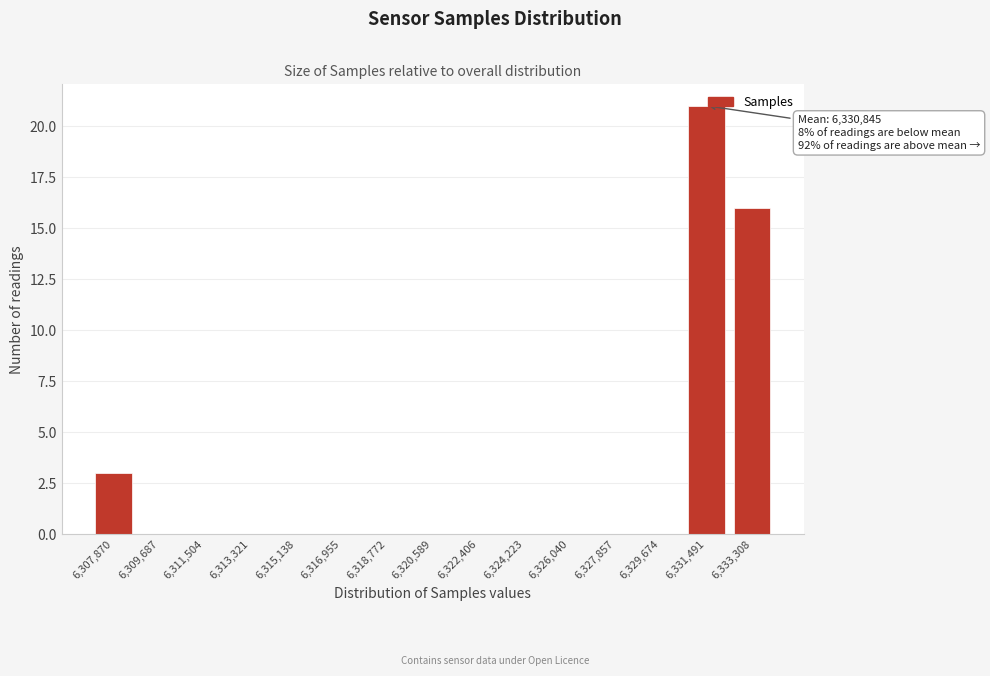

What is the maximum value shown in the chart?

21